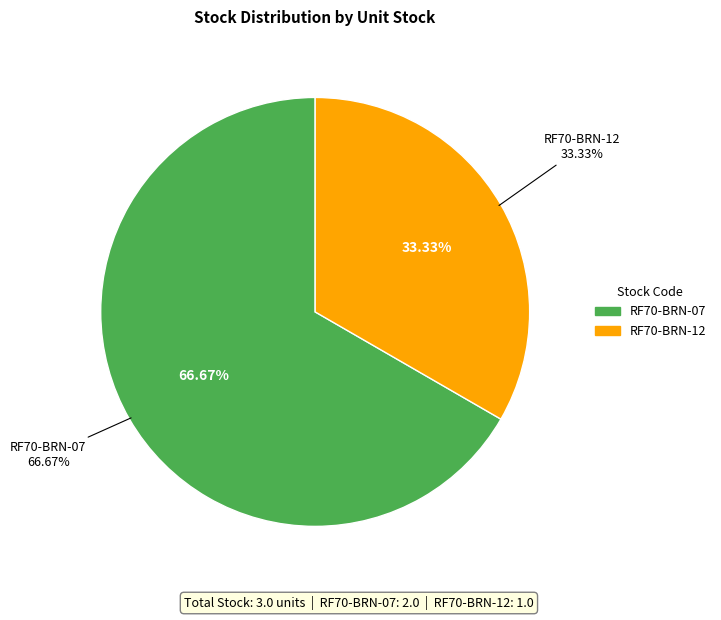

Which category accounts for the majority?

RF70-BRN-07